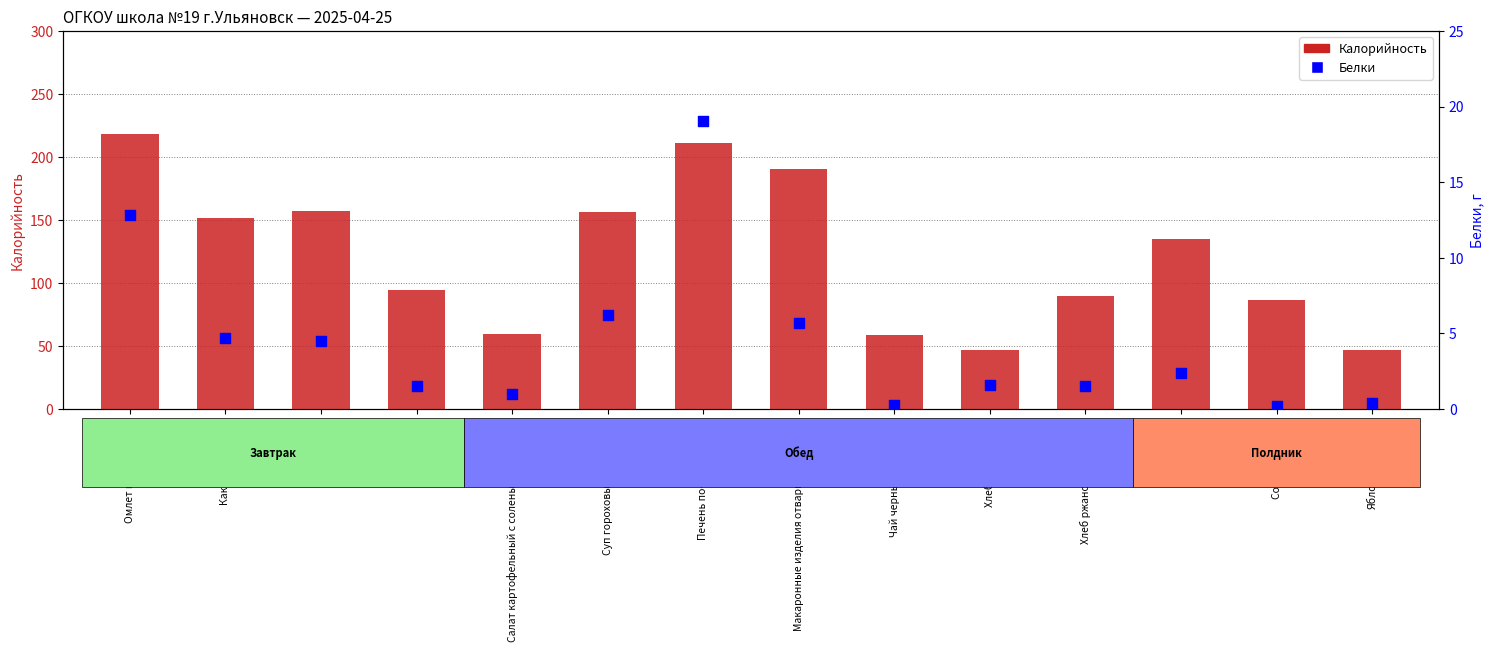

Which series reaches the minimum Y coordinate?

Белки